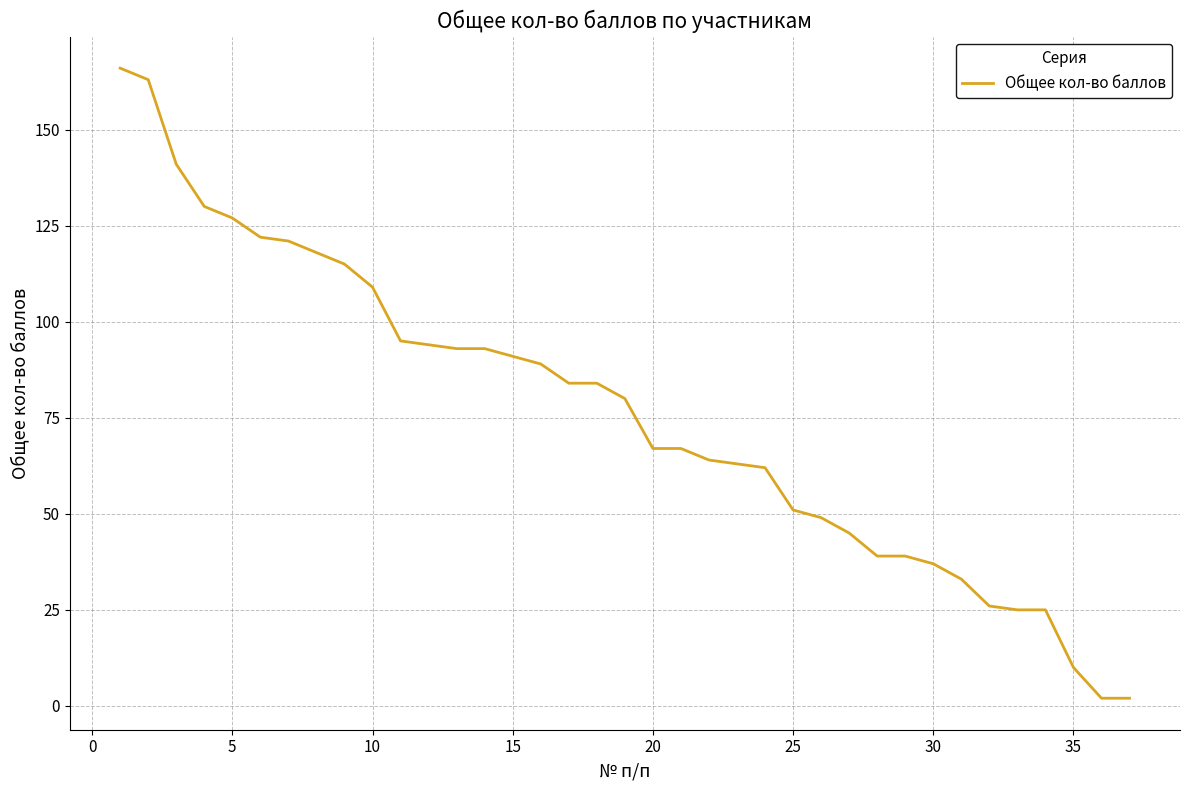

What is the greatest value displayed?

166